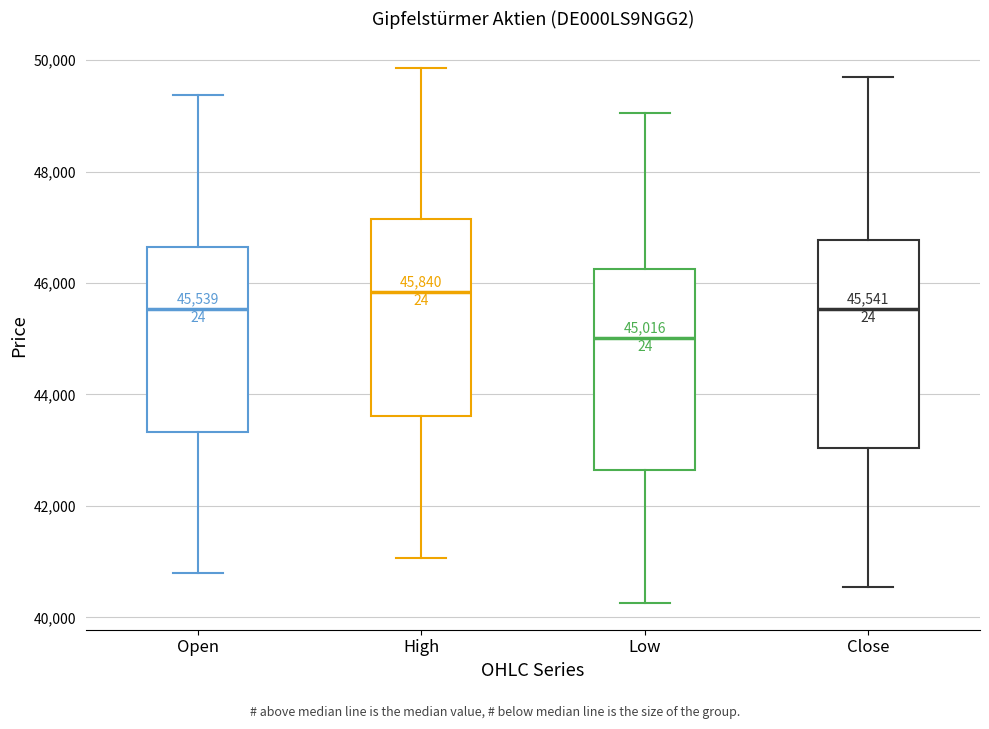

Which box's median line is the lowest?

Low